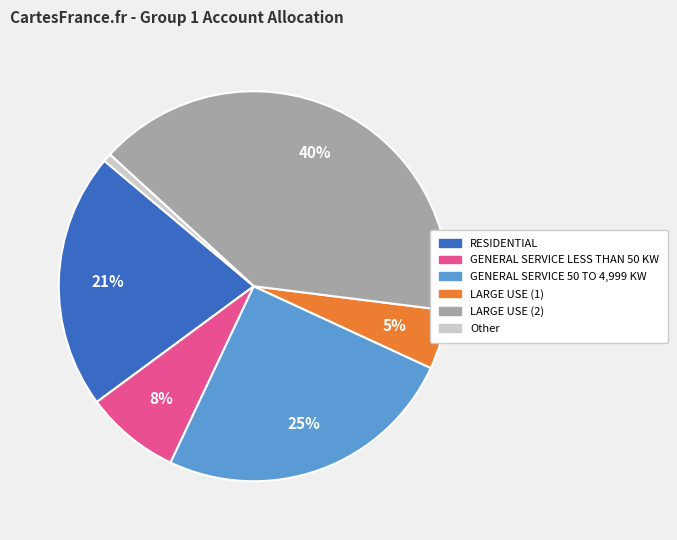

Is there a majority slice in this chart?

No